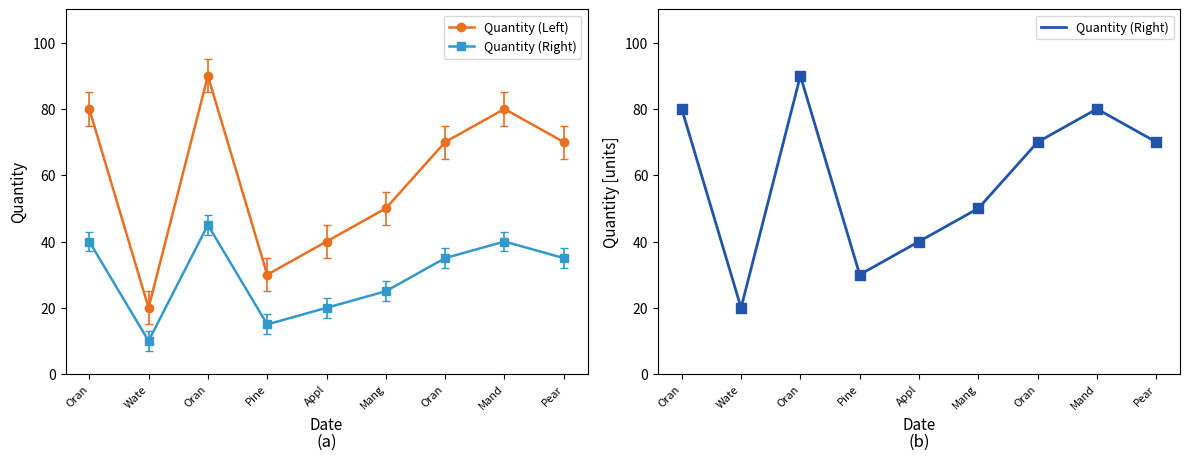

Which series reaches the maximum Y coordinate?

Quantity (Left)